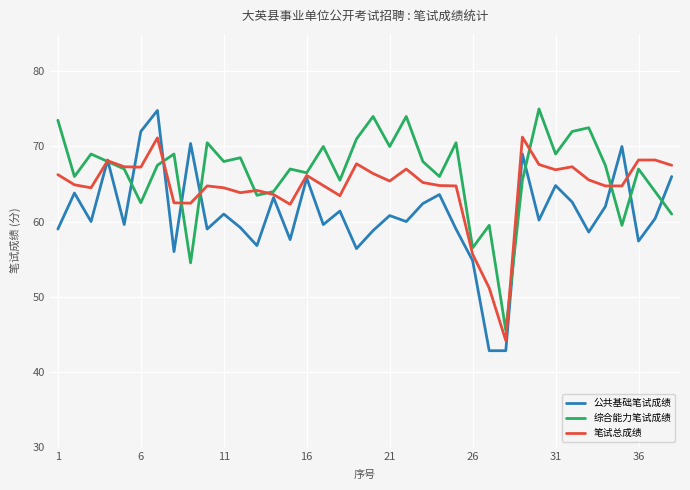

What is the smallest value displayed?

42.8